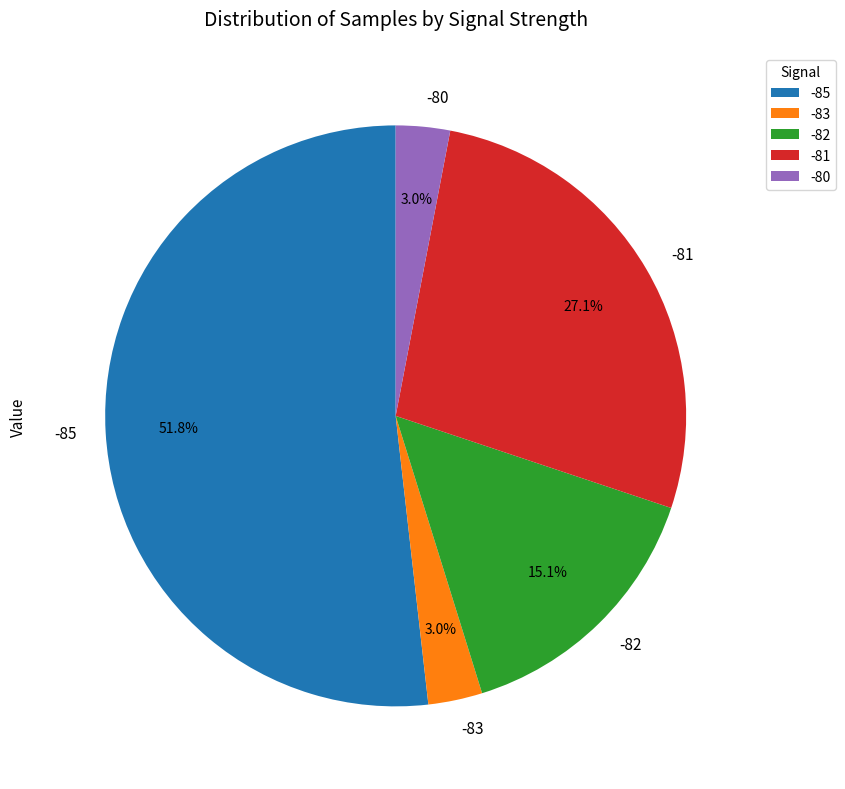

What is the majority slice?

-85